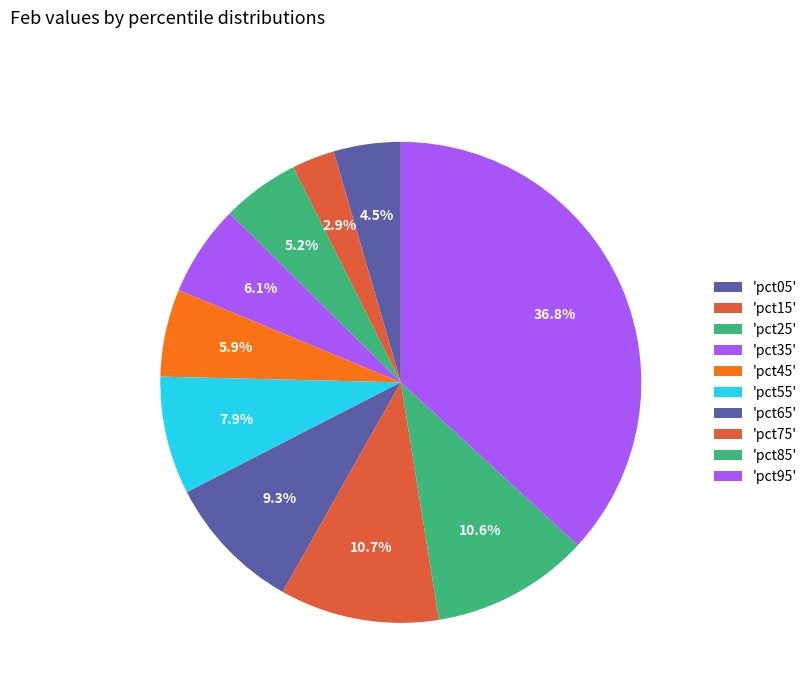

Is there a majority slice in this chart?

No